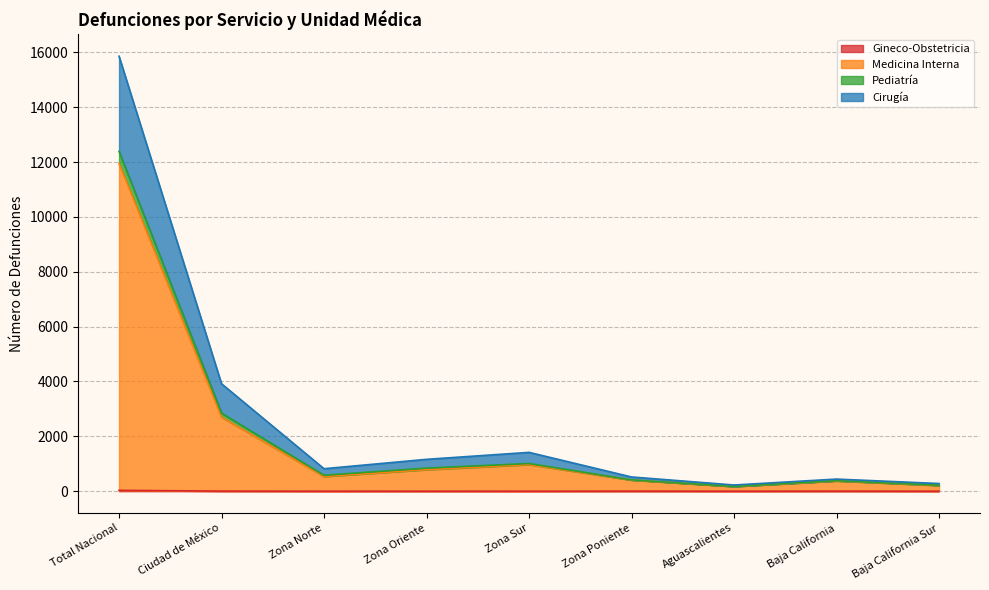

At which category is the sum across all series the highest?

Total Nacional